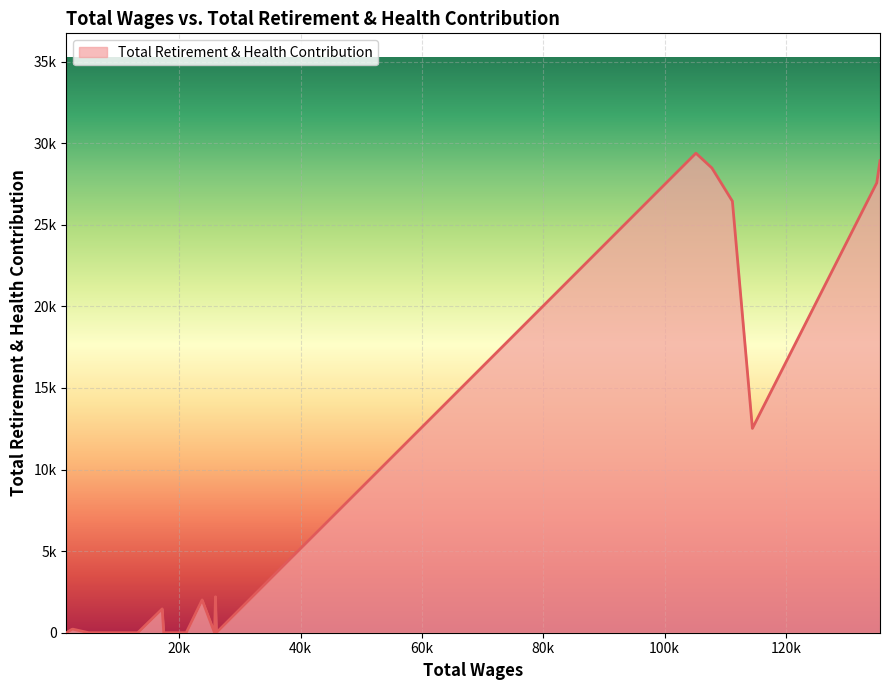

Is this an area chart (filled region under the line)?

Yes